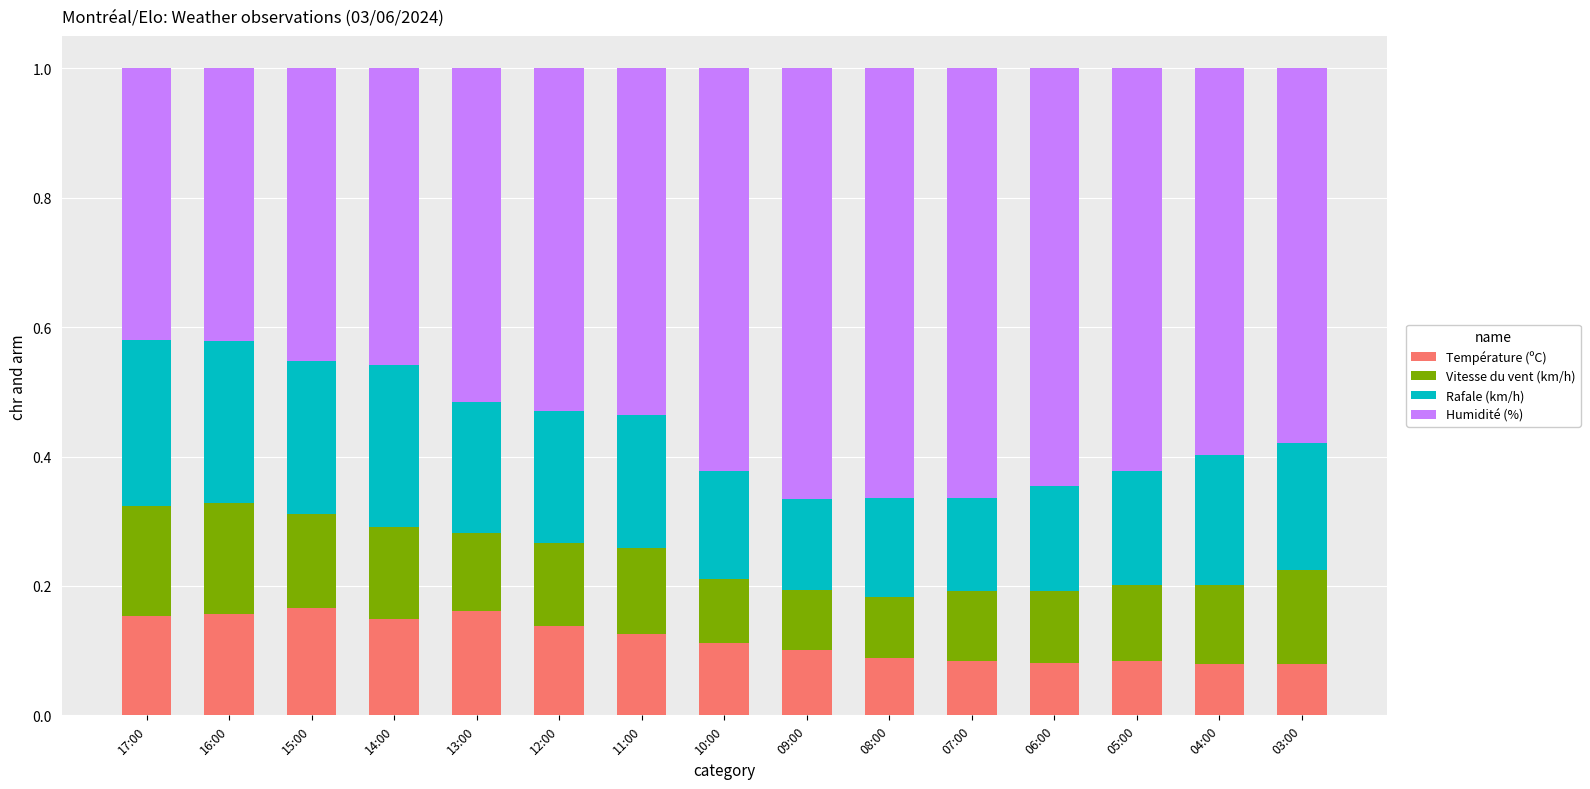

Count the Température (ºC) values in the range 0 to 1.

15